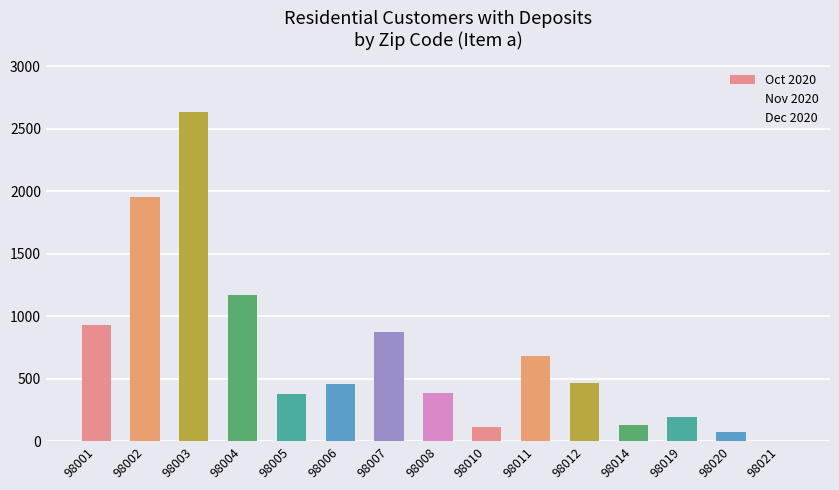

How many distinct data groups are displayed?

1